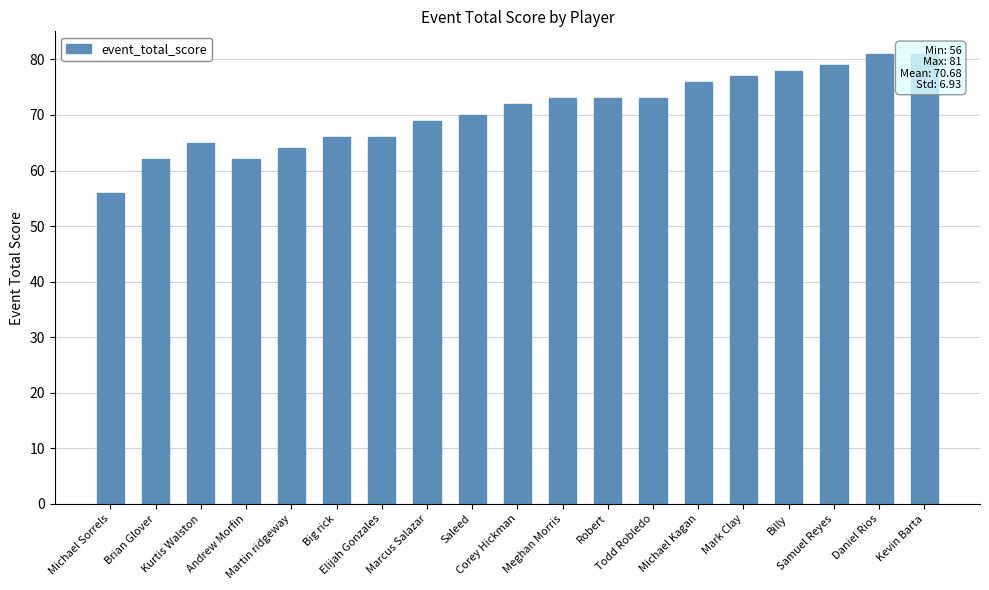

Rank the categories by value from highest to lowest.

Daniel Rios, Kevin Barta, Samuel Reyes, Billy, Mark Clay, Michael Kagan, Meghan Morris, Robert, Todd Robledo, Corey Hickman, Saleed, Marcus Salazar, Big rick, Elijah Gonzales, Kurtis Walston, Martin ridgeway, Brian Glover, Andrew Morfin, Michael Sorrels